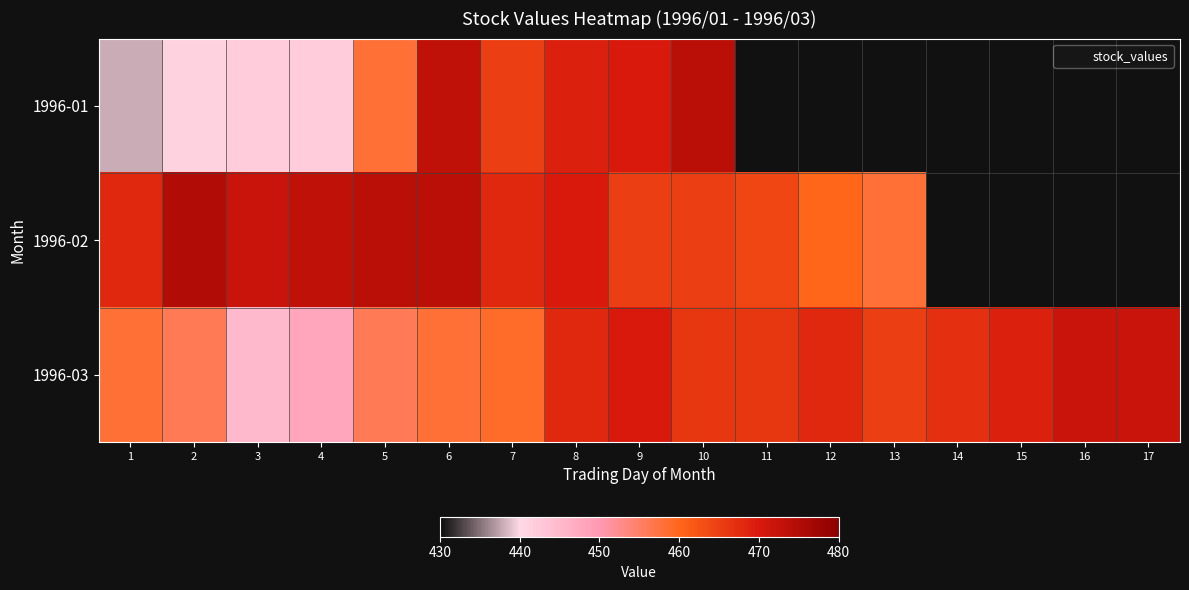

Is the value of 1996-03 at 5 greater than the value of 1996-02 at 5?

No